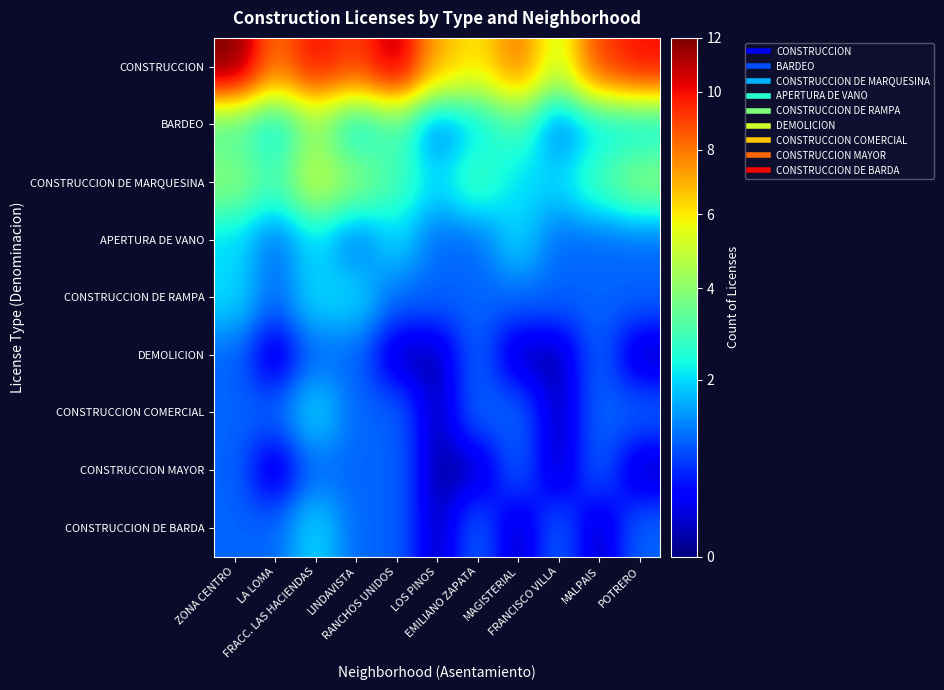

Which series has the largest range (max minus min)?

CONSTRUCCION